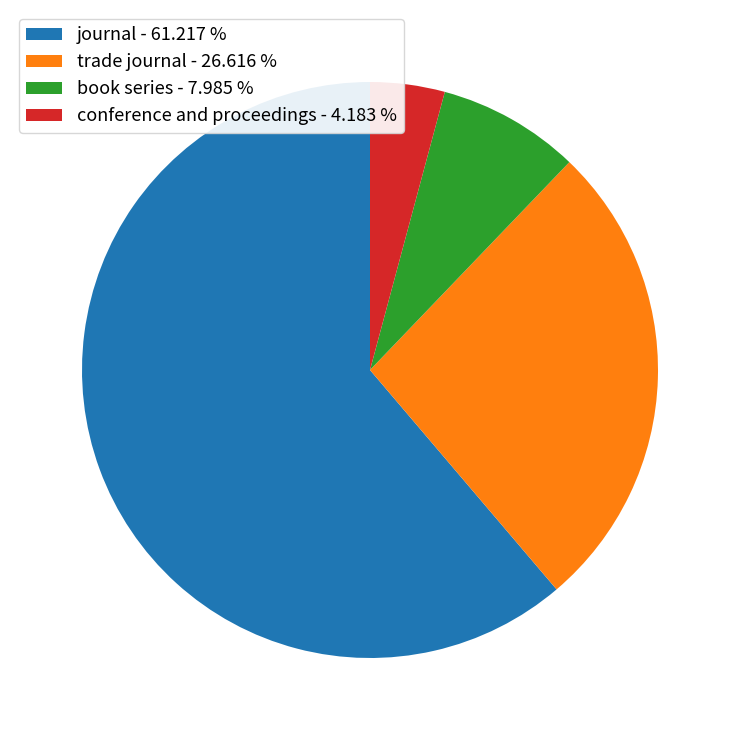

Approximately how many times larger is the value at conference and proceedings compared to book series?

0.5